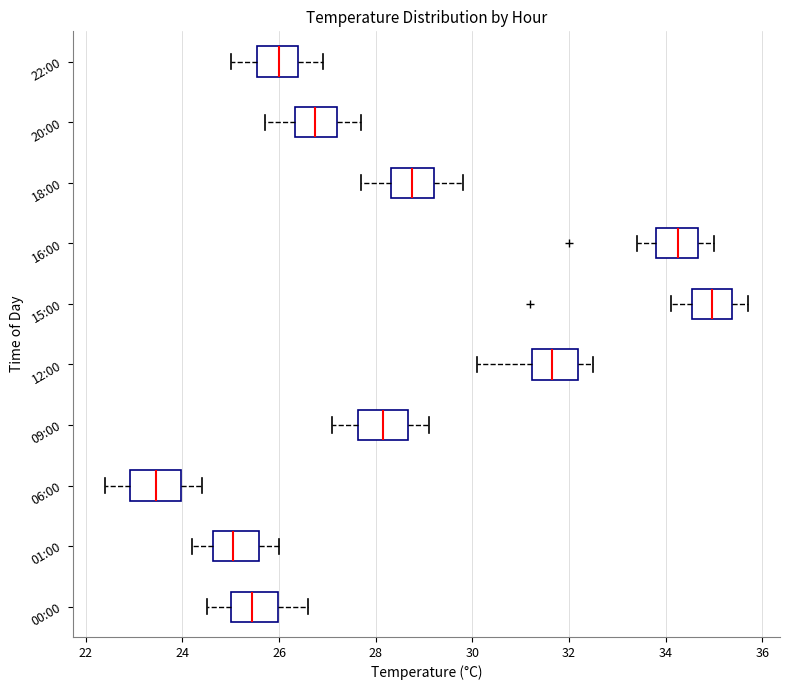

Reading bottom to top, transcribe this box plot: for each box, give where its median line is, the range the box spans, and where its two whiskers end, as read against the x-axis. The values are not printed on the chart, so give them approximately, as read against the axis.

00:00: median 25.4, box 25.0 to 26.0, whiskers 24.6 to 26.6
01:00: median 25.0, box 24.6 to 25.6, whiskers 24.2 to 26.0
06:00: median 23.4, box 23.0 to 24.0, whiskers 22.4 to 24.4
09:00: median 28.2, box 27.6 to 28.6, whiskers 27.2 to 29.2
12:00: median 31.6, box 31.2 to 32.2, whiskers 30.2 to 32.6
15:00: median 35.0, box 34.6 to 35.4, whiskers 34.2 to 35.8
16:00: median 34.2, box 33.8 to 34.6, whiskers 33.4 to 35.0
18:00: median 28.8, box 28.4 to 29.2, whiskers 27.8 to 29.8
20:00: median 26.8, box 26.4 to 27.2, whiskers 25.8 to 27.8
22:00: median 26.0, box 25.6 to 26.4, whiskers 25.0 to 27.0